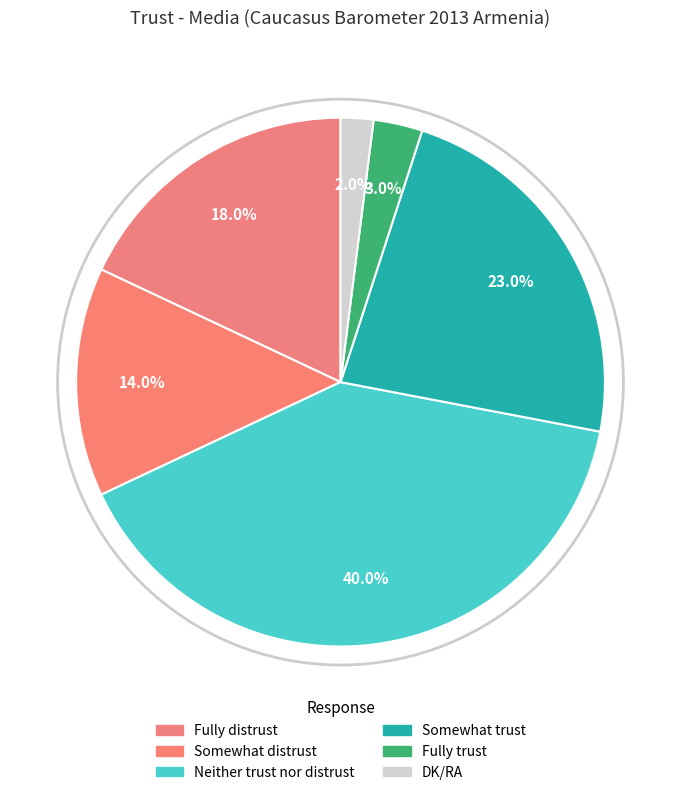

To the nearest percent, what is the difference between the Neither trust nor distrust and DK/RA slice percentages?

38%